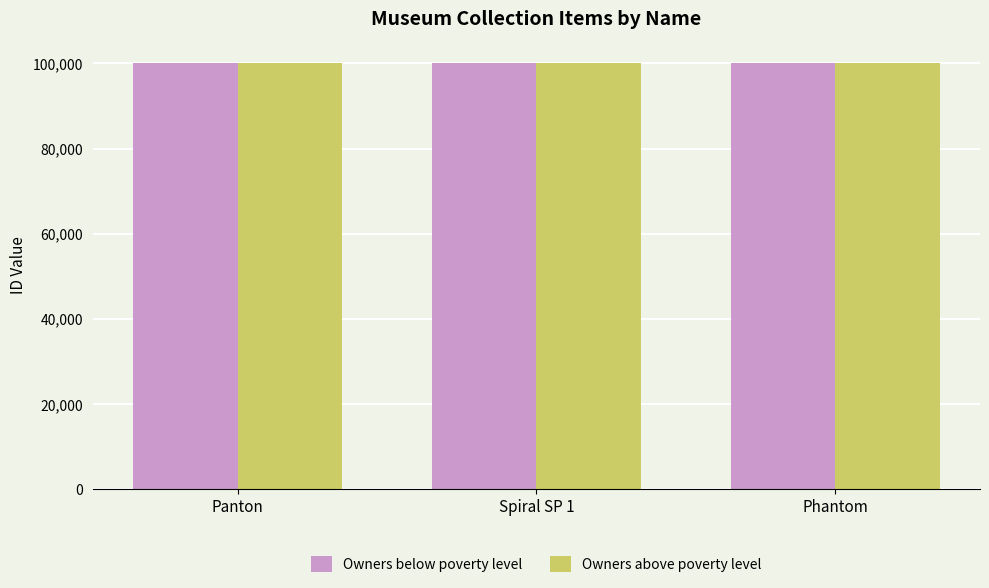

How many series are shown in this chart?

2